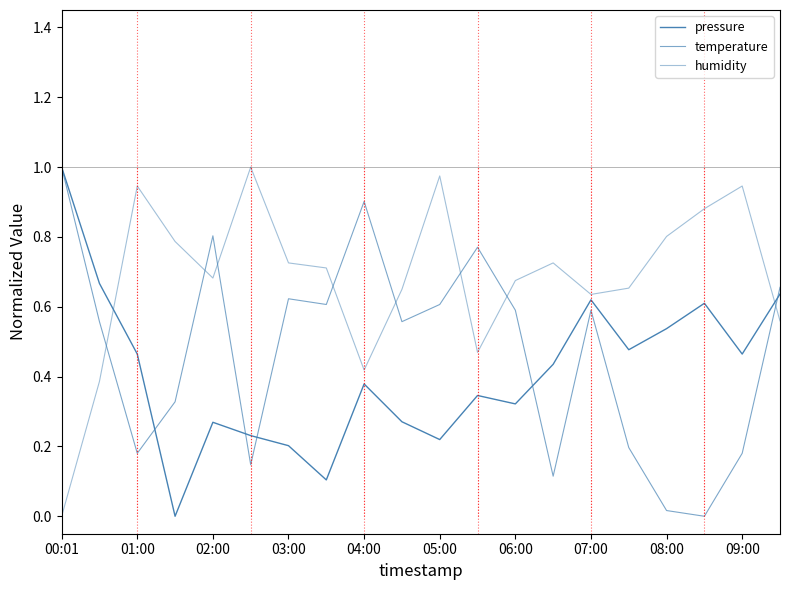

Which series has the largest range (max minus min)?

pressure